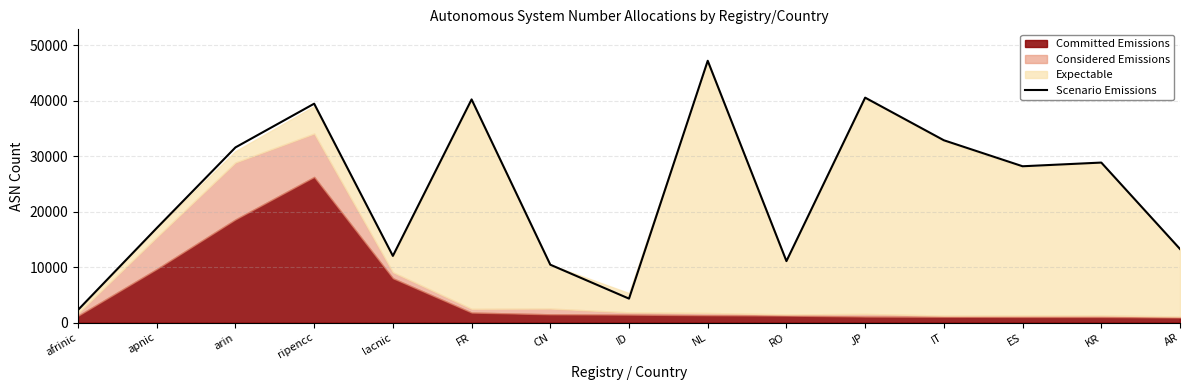

Rank the categories by value from lowest to highest.

afrinic, ID, CN, RO, lacnic, AR, apnic, ES, KR, arin, IT, ripencc, FR, JP, NL